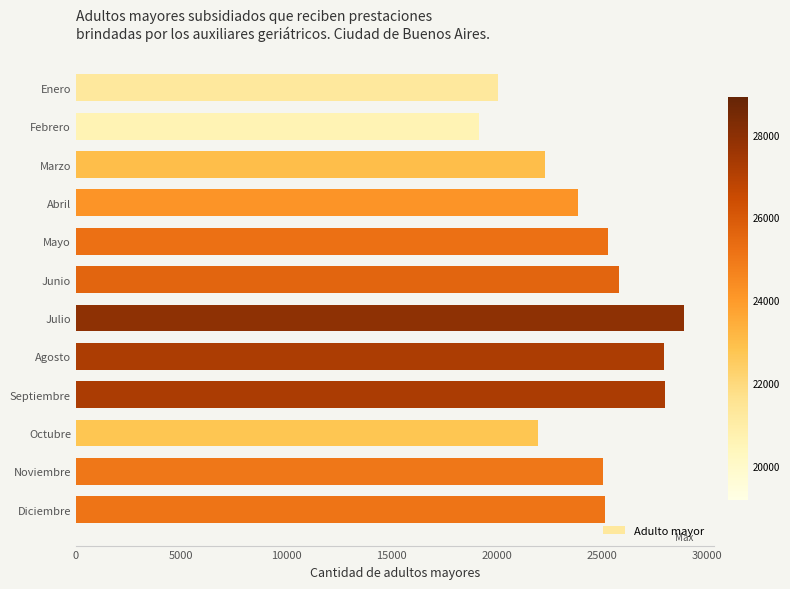

What is the difference between the second highest and second lowest values?

7960